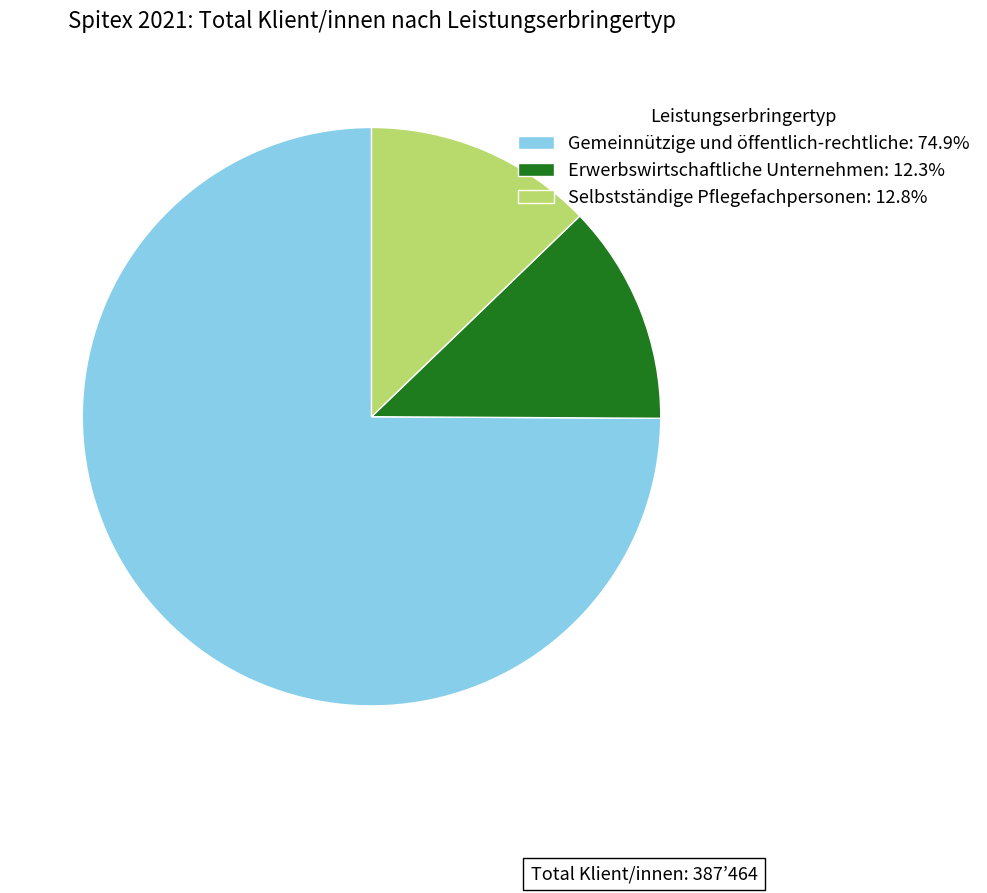

How many slices are in this pie chart?

3